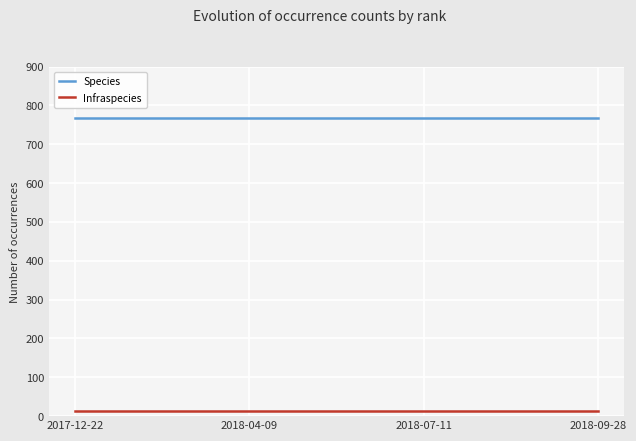

At how many categories does at least one series exceed 81?

4